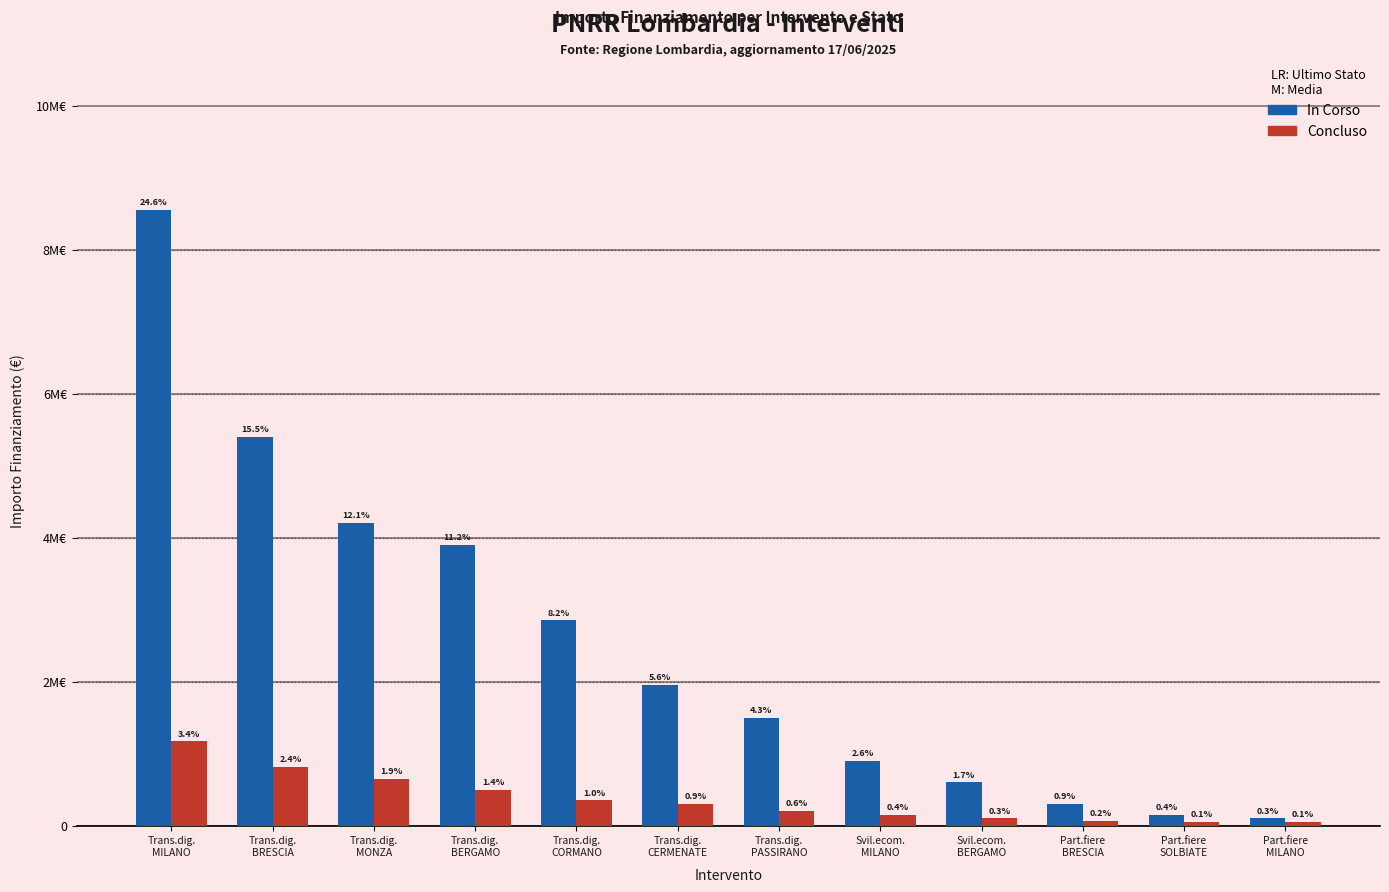

Reading right to left, list all the values displayed in this chart.

In Corso: Part.fiere
MILANO=100000	Part.fiere
SOLBIATE=150000	Part.fiere
BRESCIA=300000	Svil.ecom.
BERGAMO=600000	Svil.ecom.
MILANO=900000	Trans.dig.
PASSIRANO=1500000	Trans.dig.
CERMENATE=1950000	Trans.dig.
CORMANO=2850000	Trans.dig.
BERGAMO=3900000	Trans.dig.
MONZA=4200000	Trans.dig.
BRESCIA=5400000	Trans.dig.
MILANO=8550000
Concluso: Part.fiere
MILANO=50000	Part.fiere
SOLBIATE=50000	Part.fiere
BRESCIA=70000	Svil.ecom.
BERGAMO=100000	Svil.ecom.
MILANO=150000	Trans.dig.
PASSIRANO=200000	Trans.dig.
CERMENATE=300000	Trans.dig.
CORMANO=350000	Trans.dig.
BERGAMO=500000	Trans.dig.
MONZA=650000	Trans.dig.
BRESCIA=820000	Trans.dig.
MILANO=1170000